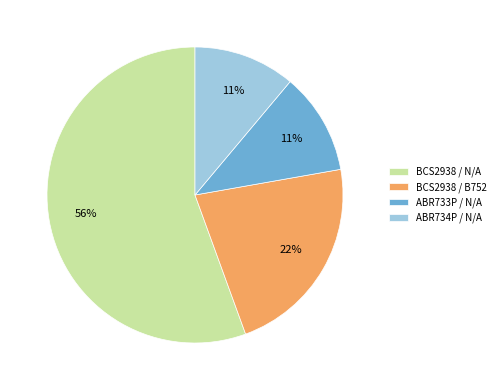

To the nearest percent, what is the combined percentage of BCS2938 / B752 and ABR734P / N/A?

33%